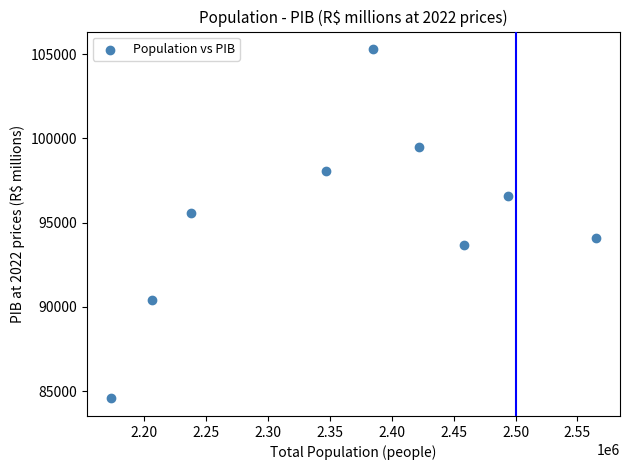

What is the average X value?

2365265.7